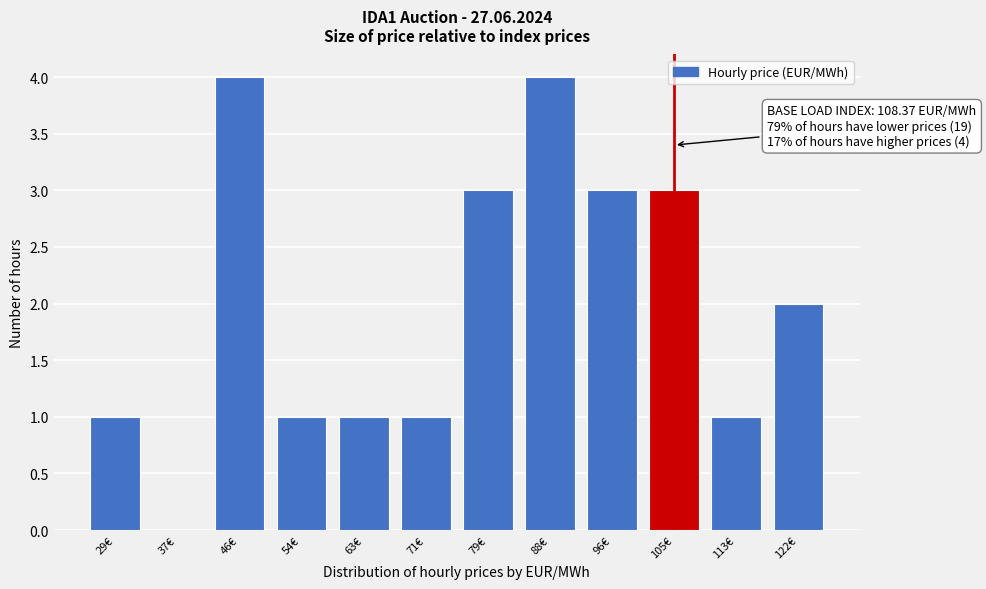

Reading left to right, list all the values displayed in this chart.

29€=1	37€=0	46€=4	54€=1	63€=1	71€=1	79€=3	88€=4	96€=3	105€=3	113€=1	122€=2